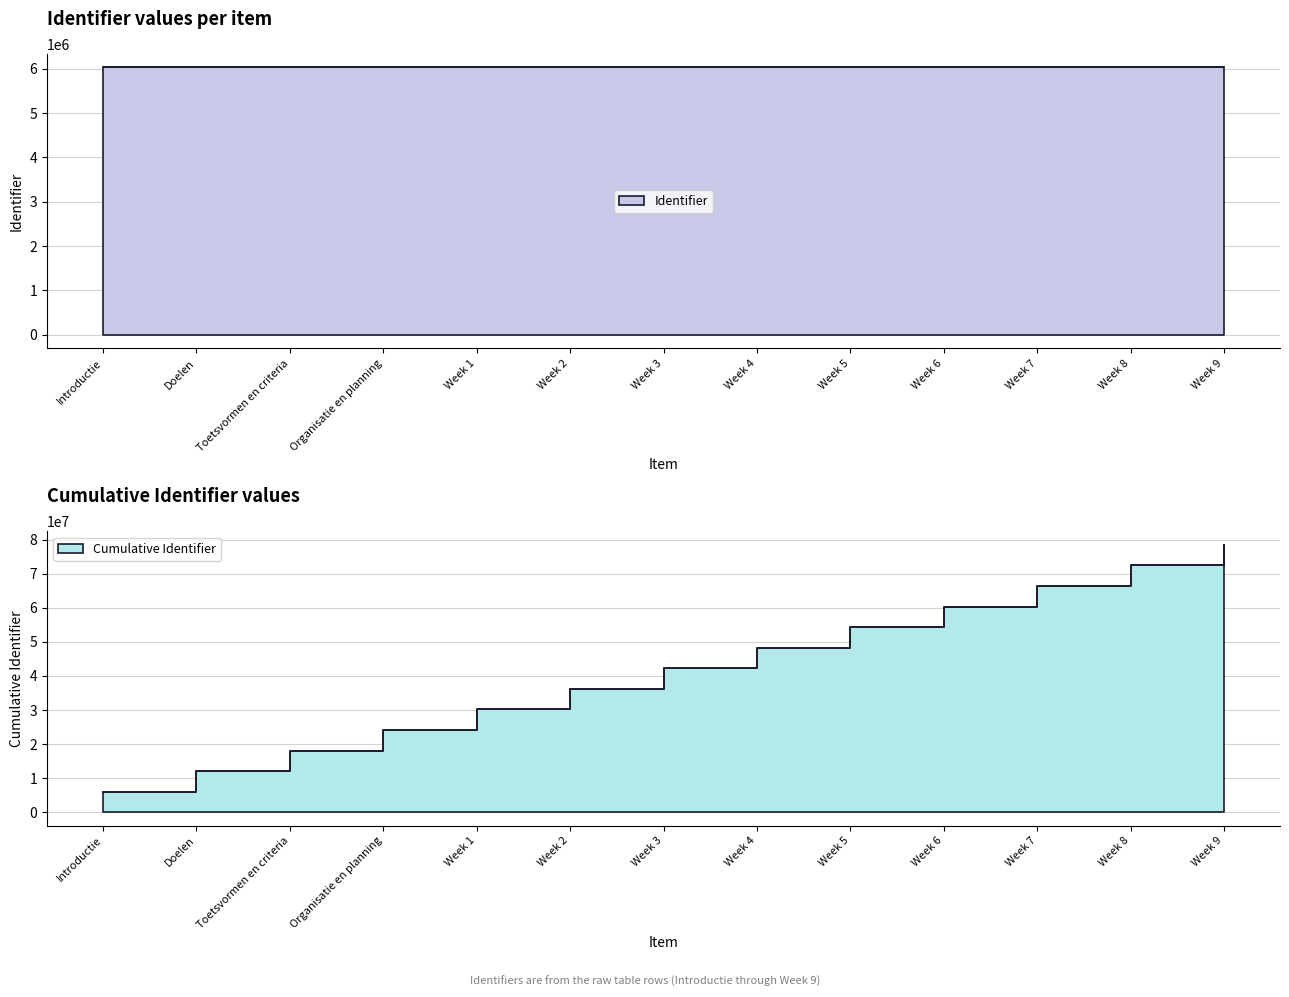

Count the number of categories in the chart.

13